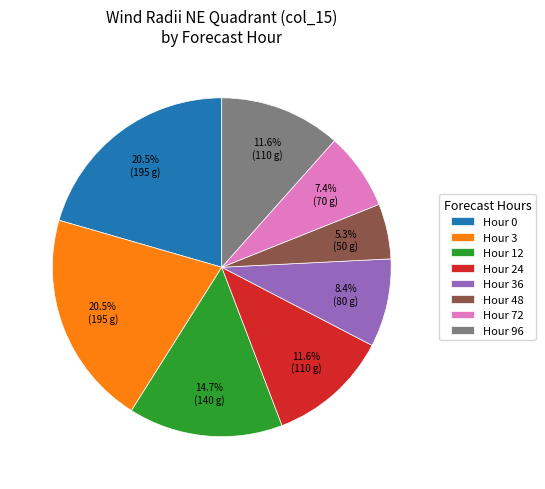

Is there any slice that represents more than half of the pie?

No